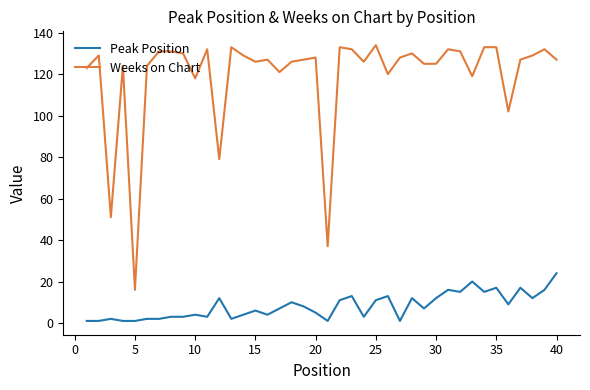

Which series has the largest total across all categories?

Weeks on Chart